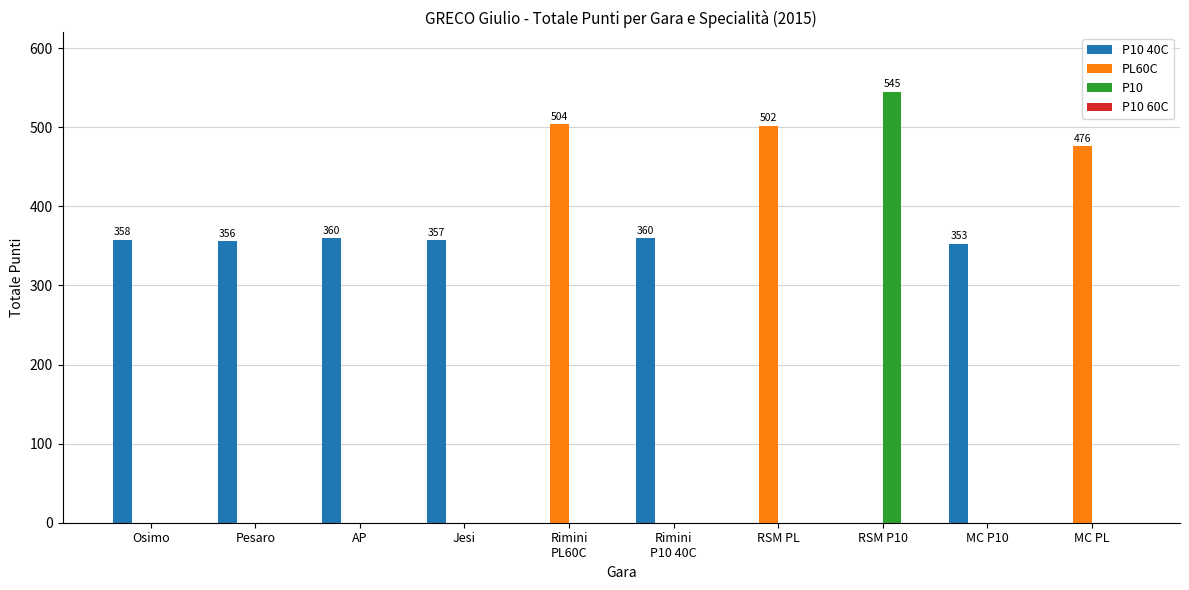

What is the highest value of the P10 40C series?

360